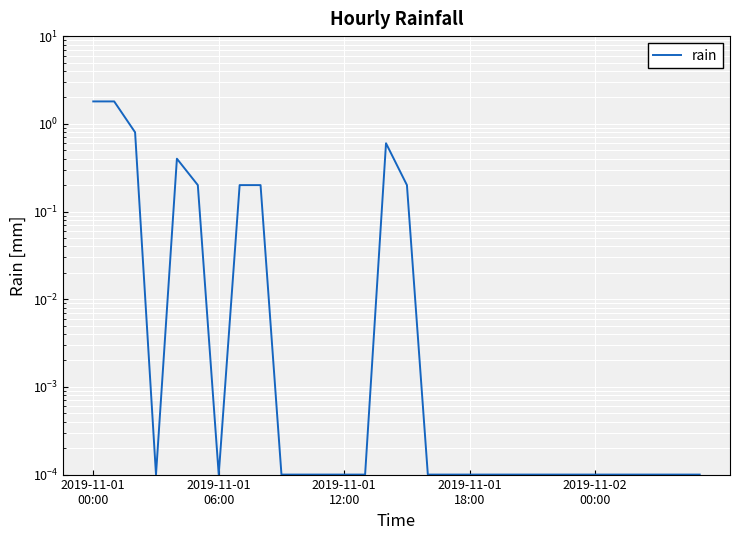

What is the difference between the second highest and second lowest values?

1.8